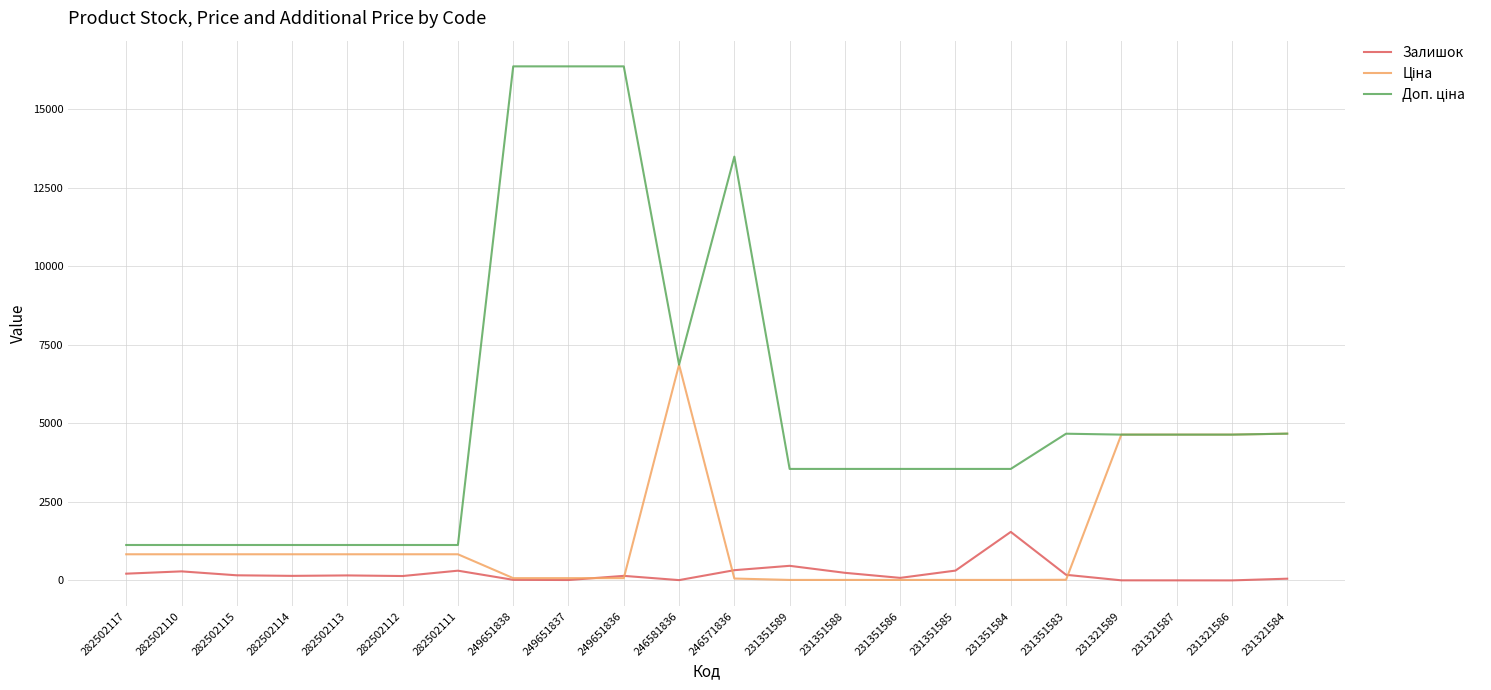

What is the greatest value displayed?

16366.5